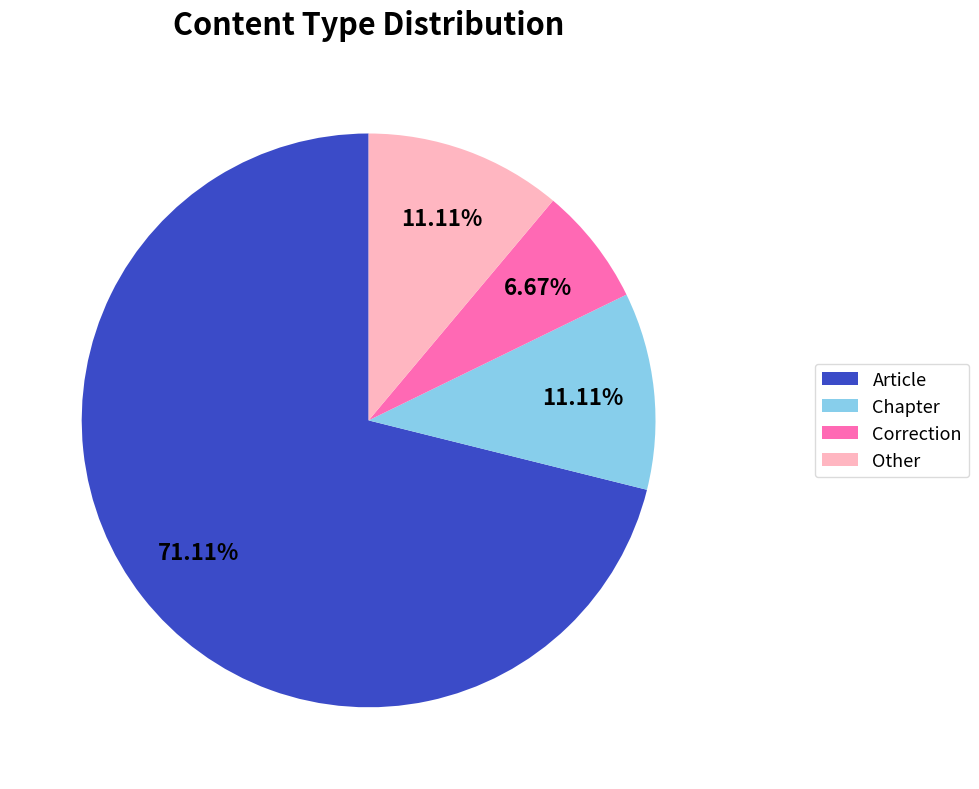

To the nearest percent, what is the average slice percentage?

25%